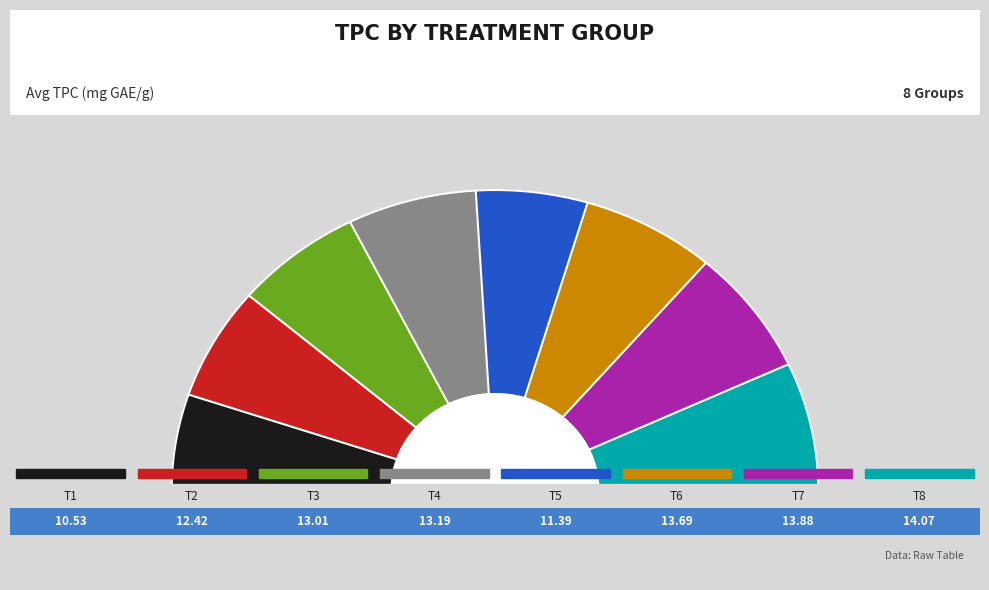

How many slices are in this pie chart?

8